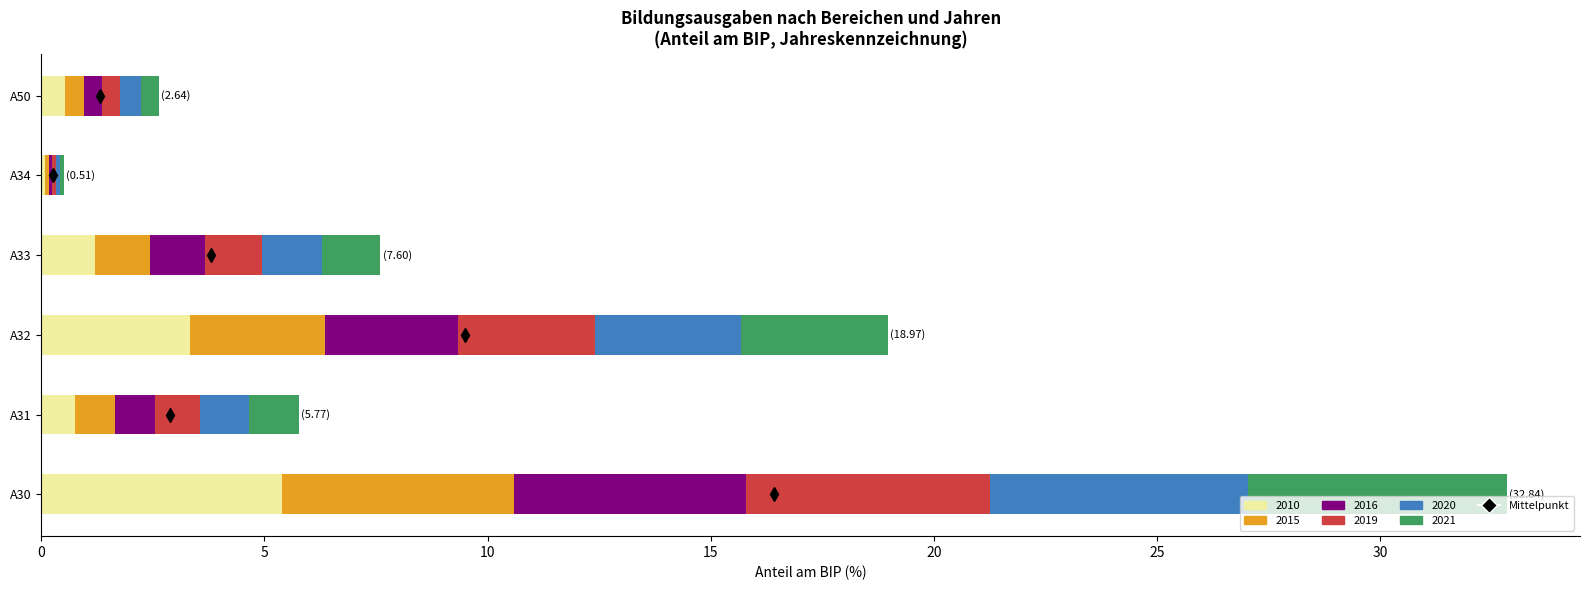

Is it true that 2015 equals 1.2 at A33?

True